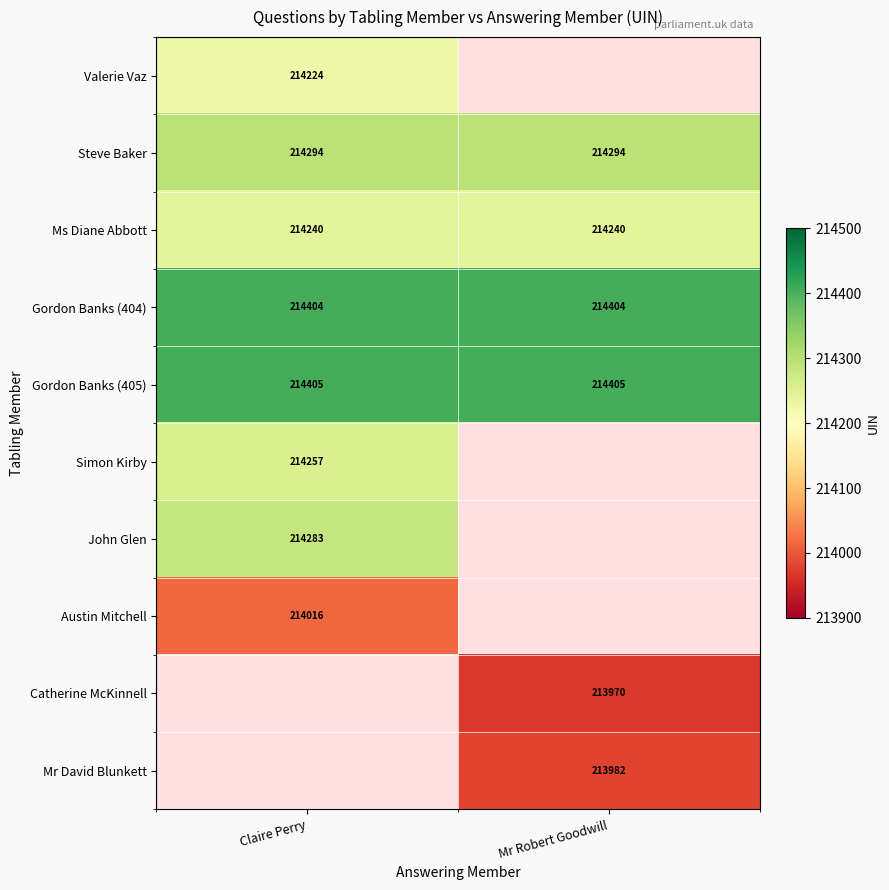

What is the sum of the Gordon Banks (404) values at Claire Perry and Mr Robert Goodwill?

428808